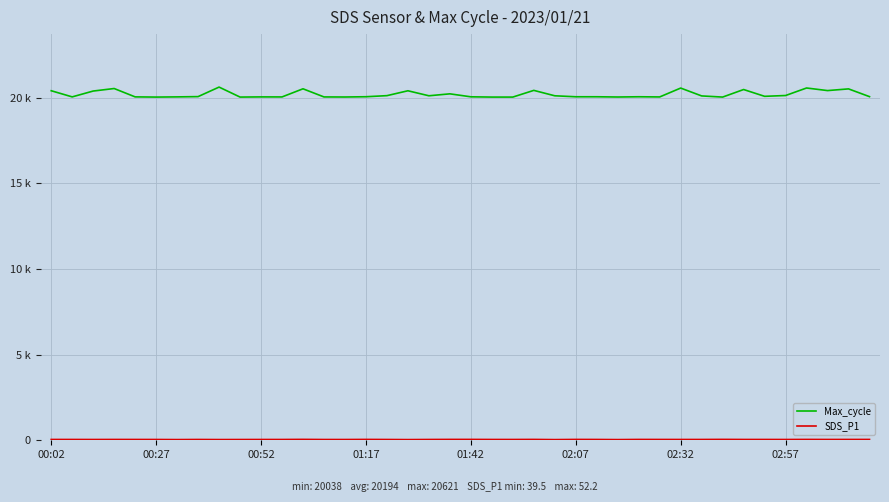

True or false: Max_cycle and SDS_P1 intersect in this chart.

False